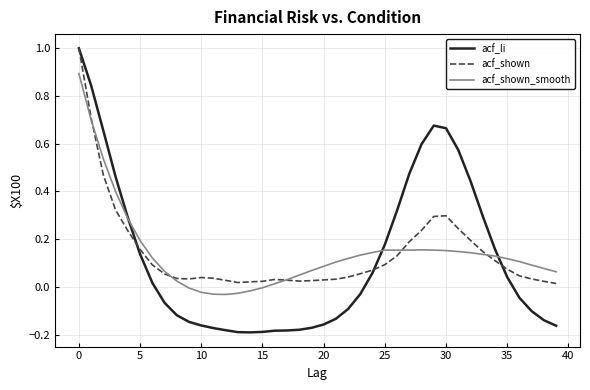

What is the maximum value shown in the chart?

1.0